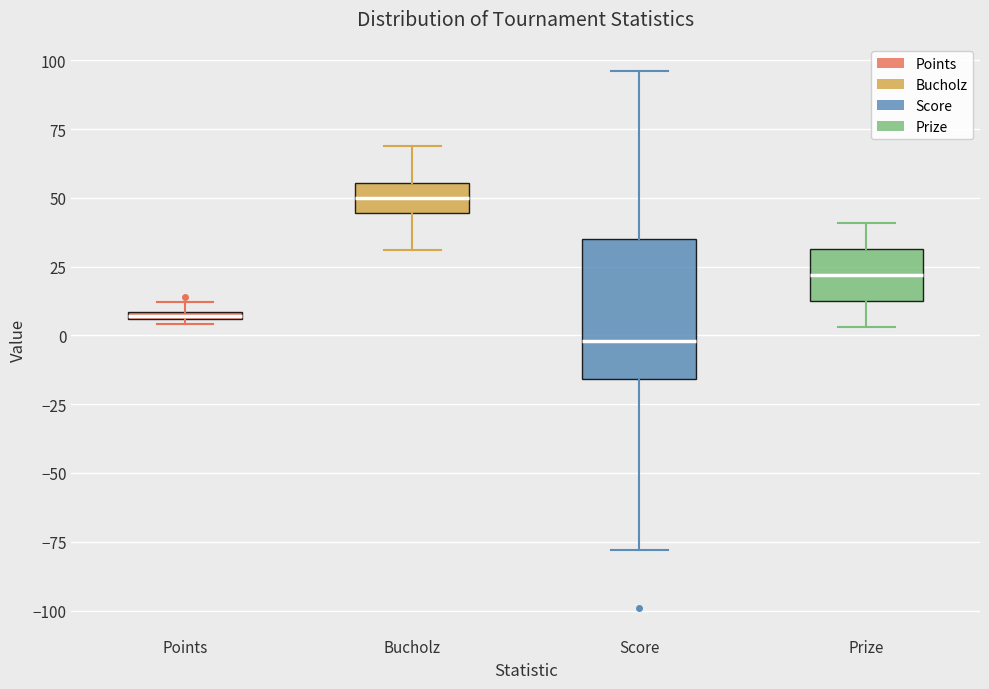

Where is the lower edge of the box for Points on the y-axis? The values are not printed on the chart, so give them approximately, as read against the axis.

5